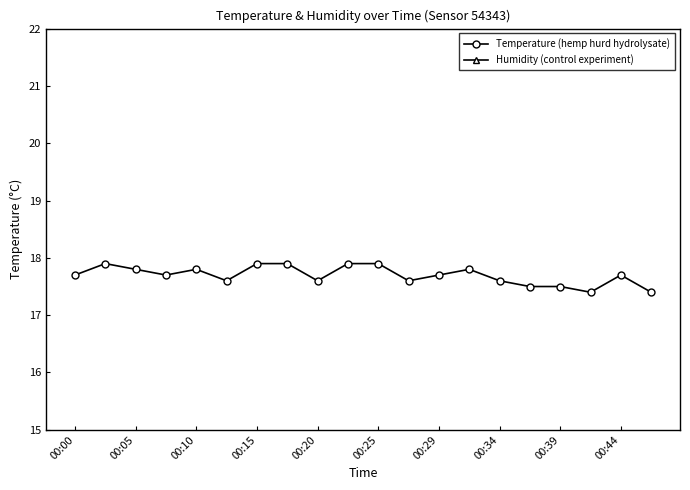

What is the minimum value for Temperature (hemp hurd hydrolysate)?

17.4